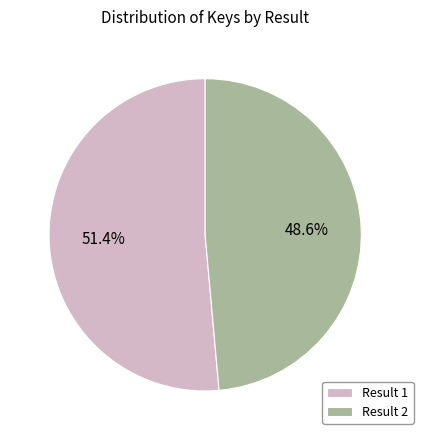

How many slices are in this pie chart?

2